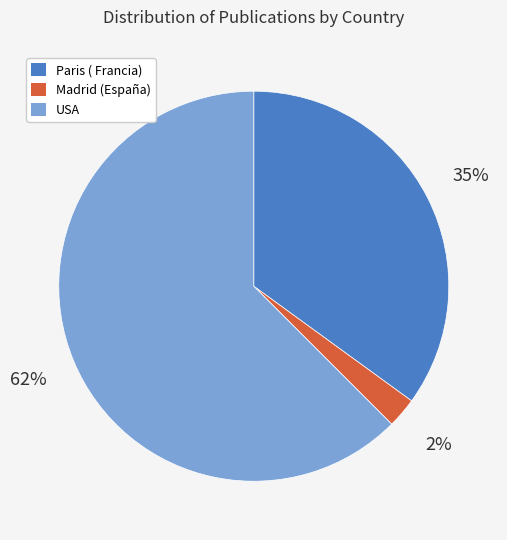

What is the smallest slice in the pie chart?

Madrid (España)